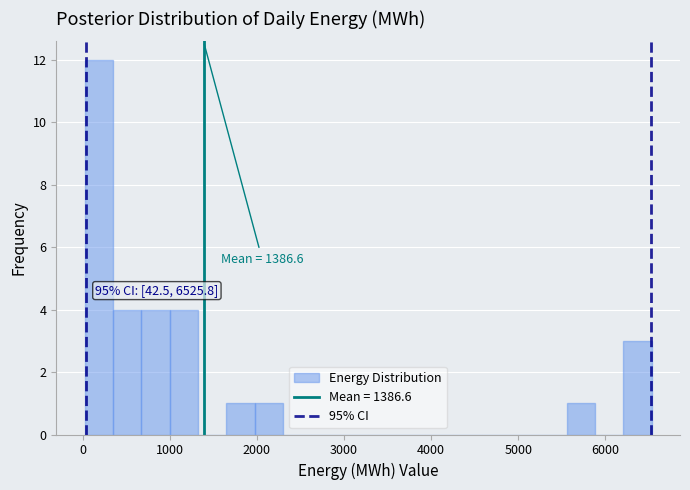

Around what value on the x-axis is the tallest bar? Give the approximate position of its centre, as read against the axis.

200